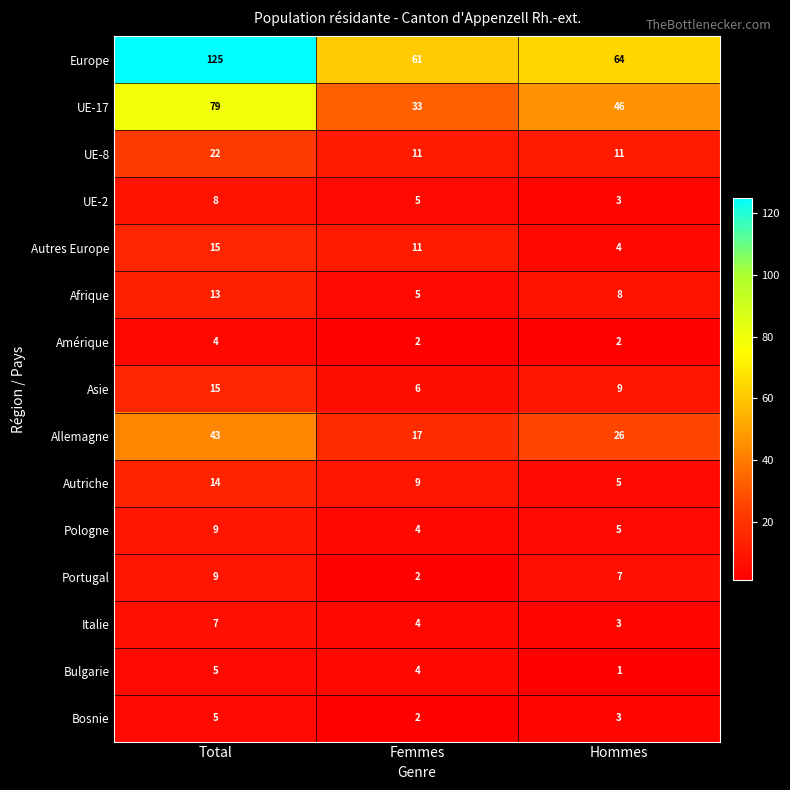

At which category does the chart reach its minimum across all series?

Hommes